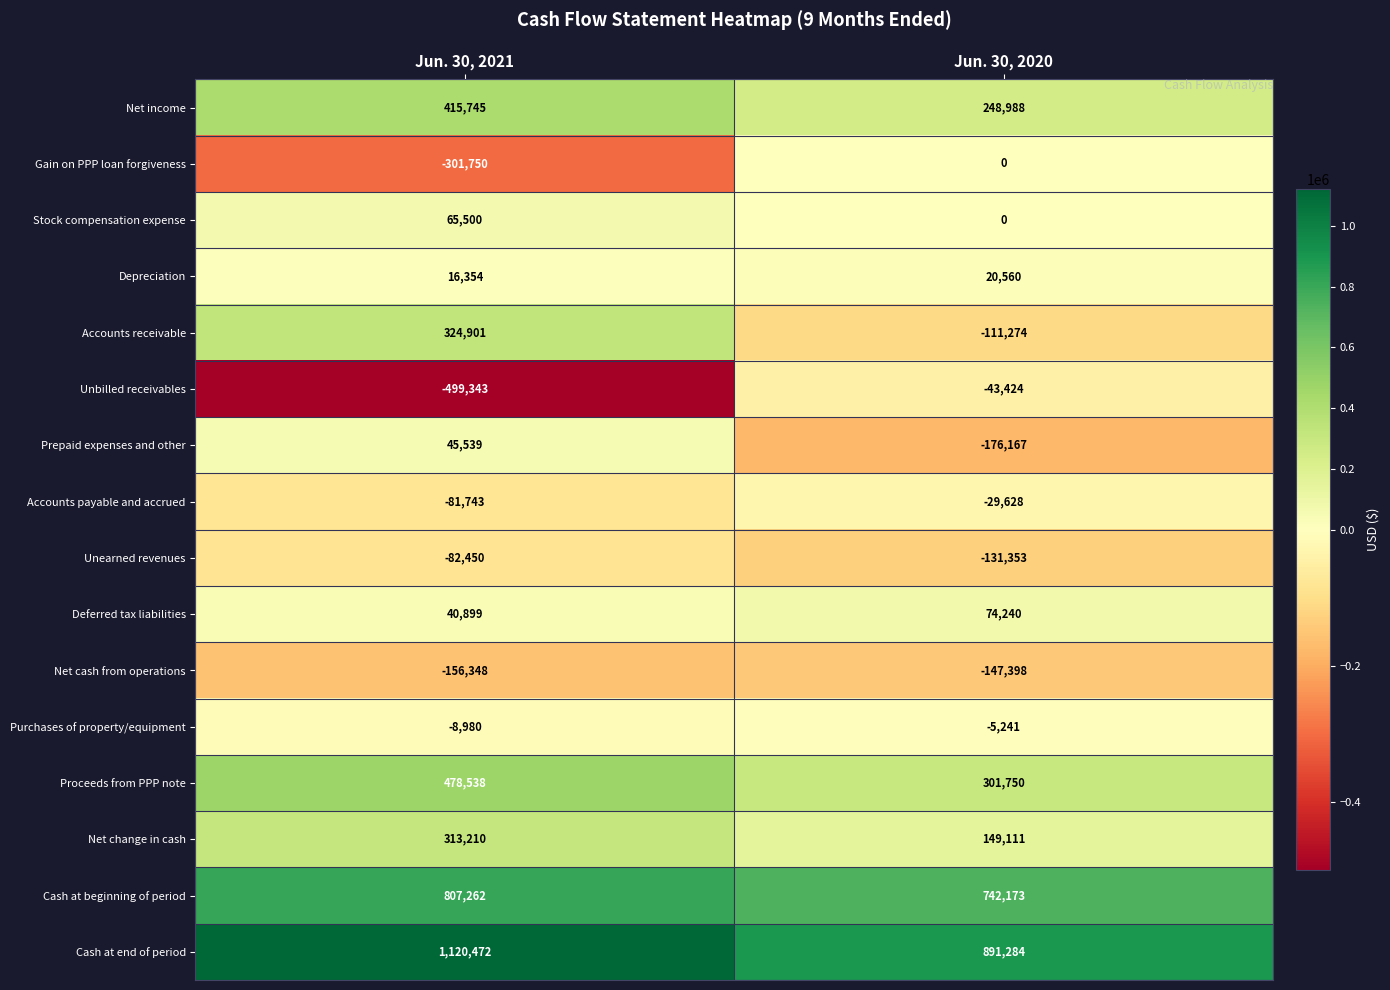

Where is Unbilled receivables nearest to the value -271383?

Jun. 30, 2020